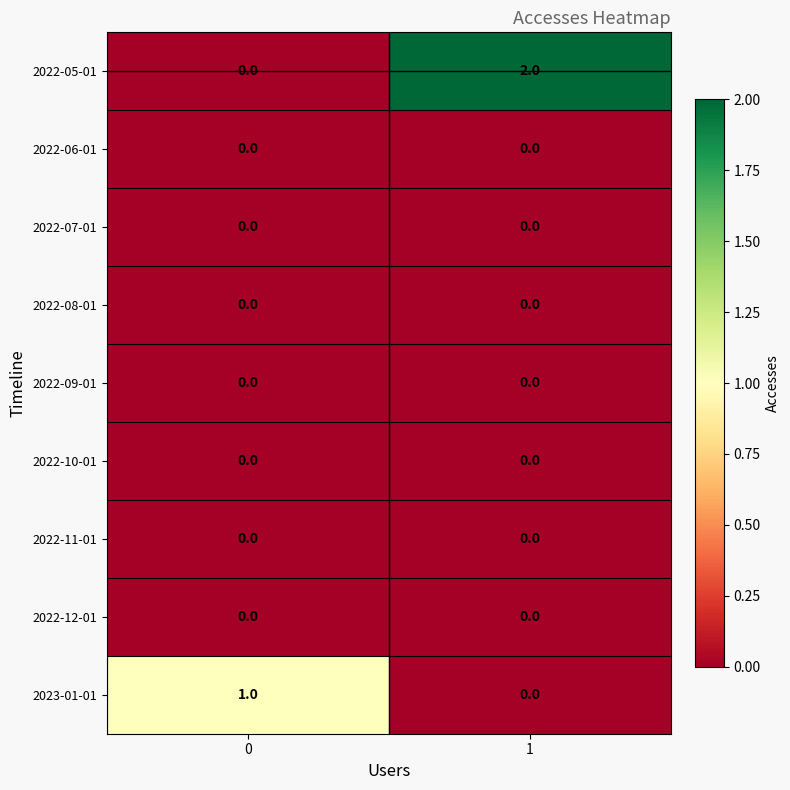

Which series has the largest total across all categories?

2022-05-01